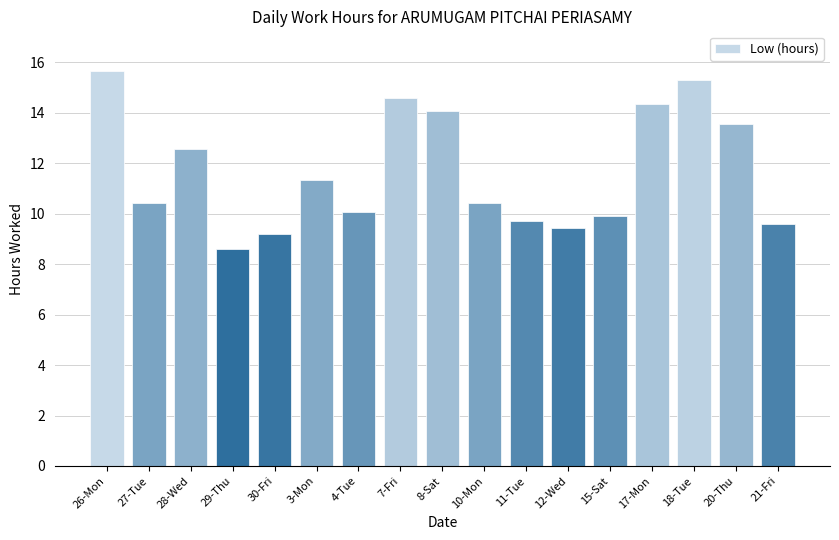

Approximately how many times larger is the value at 28-Wed compared to 21-Fri?

1.3